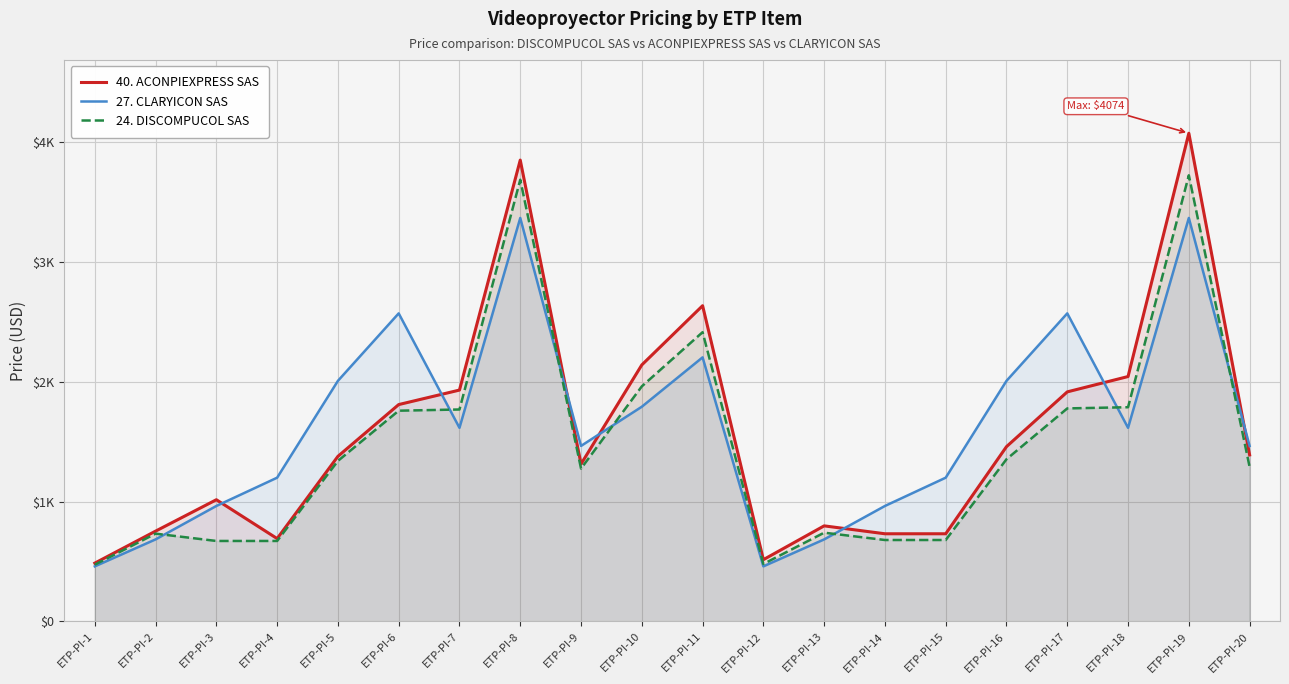

Between ETP-PI-14 and ETP-PI-13, which is larger?

ETP-PI-13